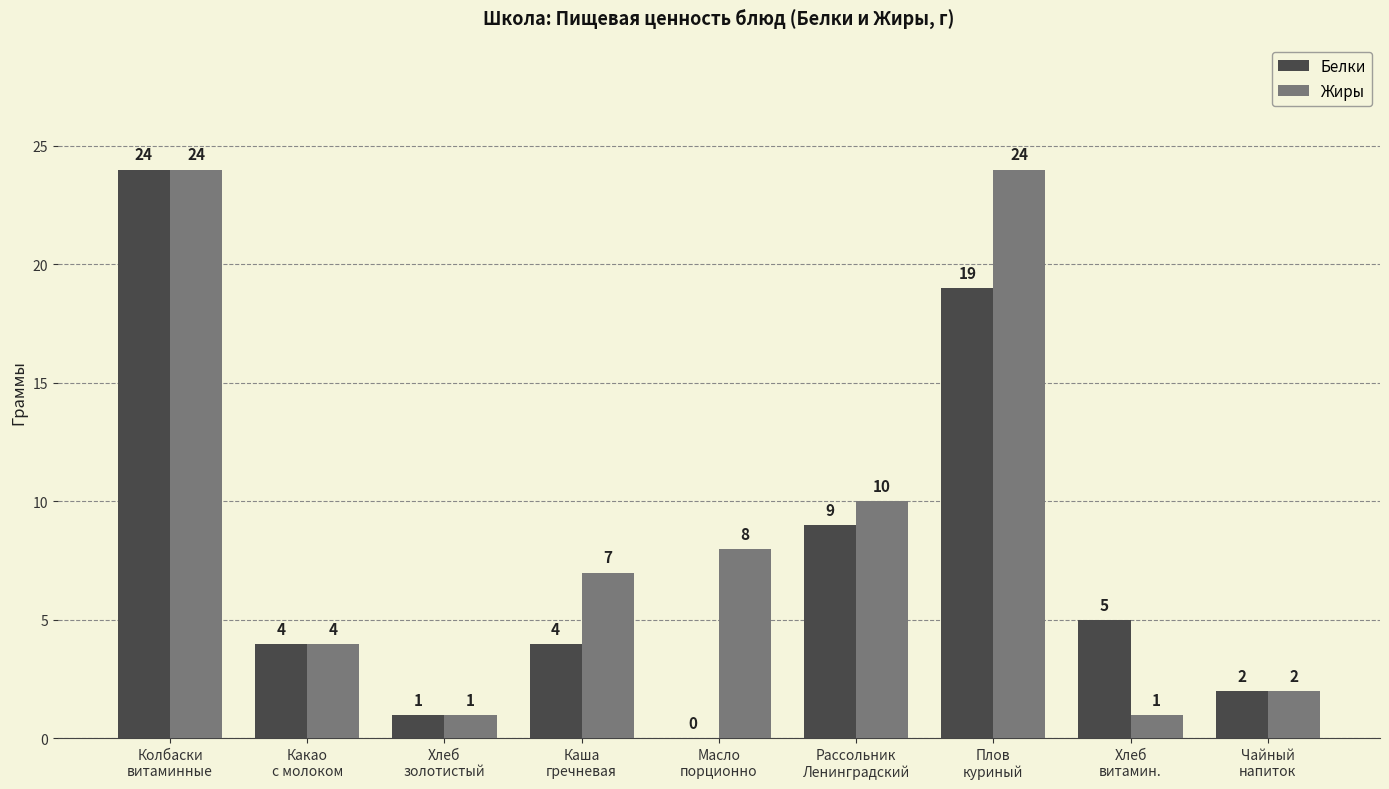

The Белки series shows 5 at Хлеб
витамин.. True or false?

True